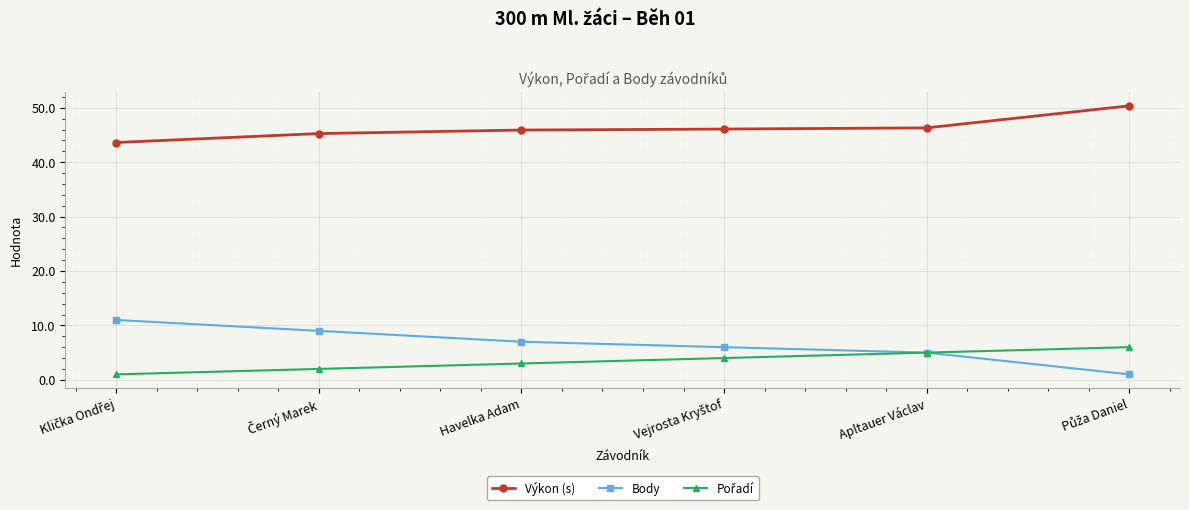

True or false: Výkon (s) and Body cross at least once.

False